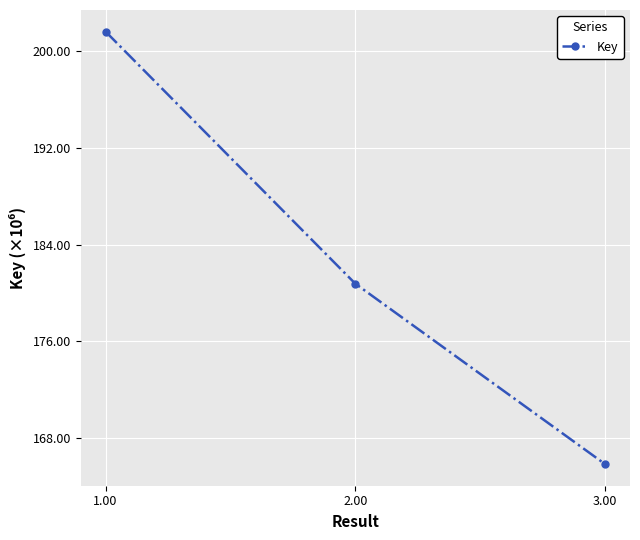

Is this an area chart (filled region under the line)?

No